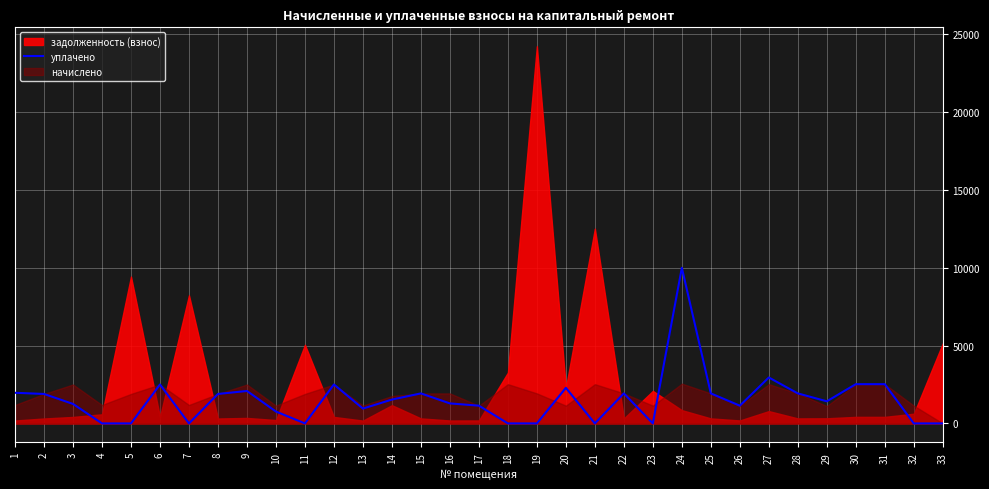

At which category does the chart reach its peak across all series?

24